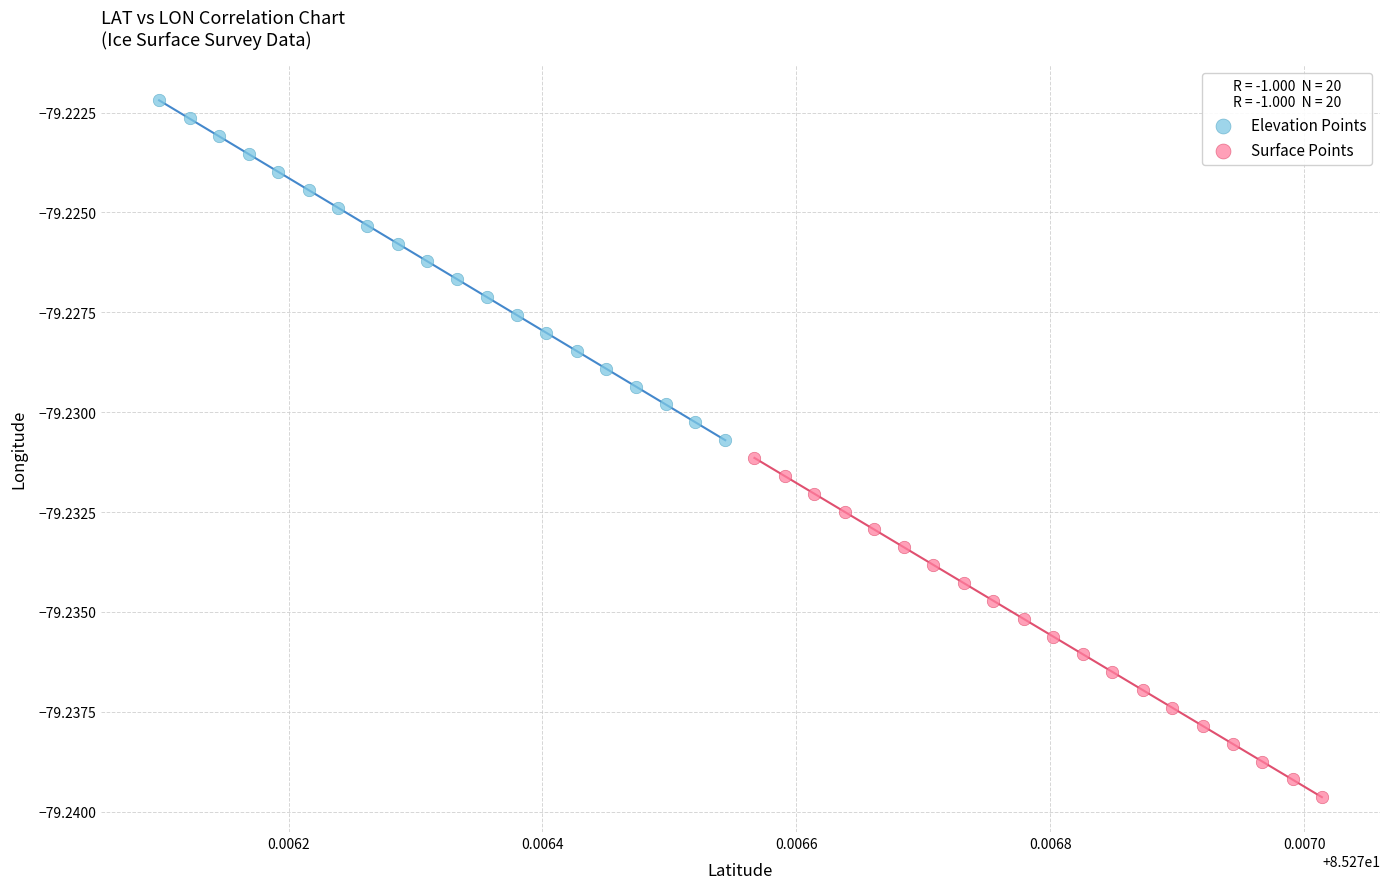

Which series contains the lowest Y value?

Surface Points